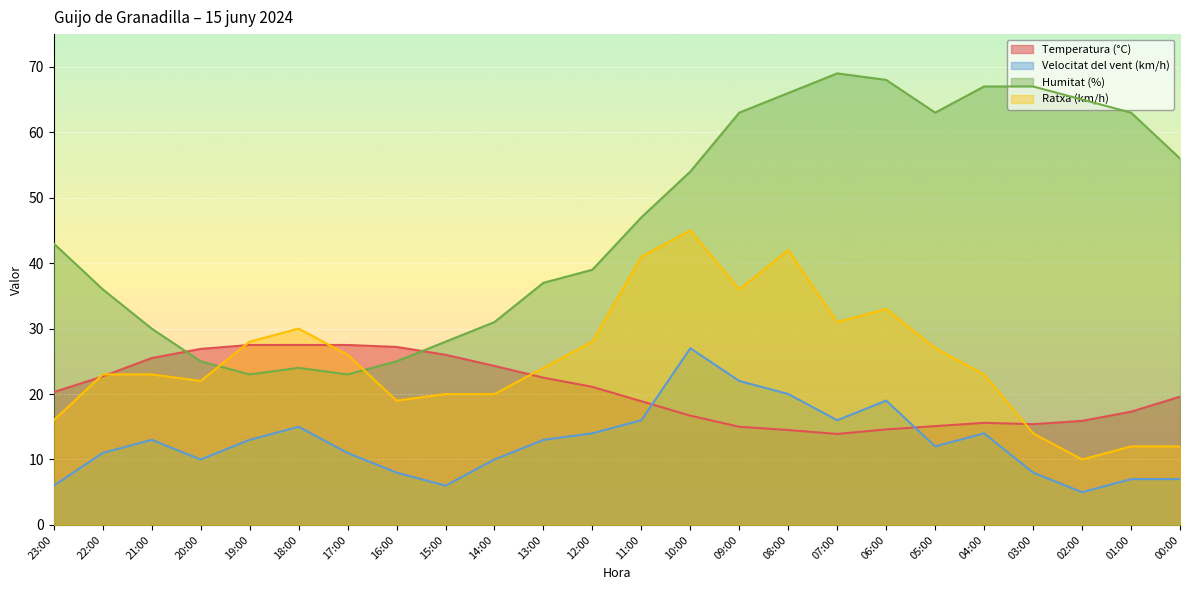

At 09:00, list the series in order from smallest to largest.

Temperatura (°C), Velocitat del vent (km/h), Ratxa (km/h), Humitat (%)